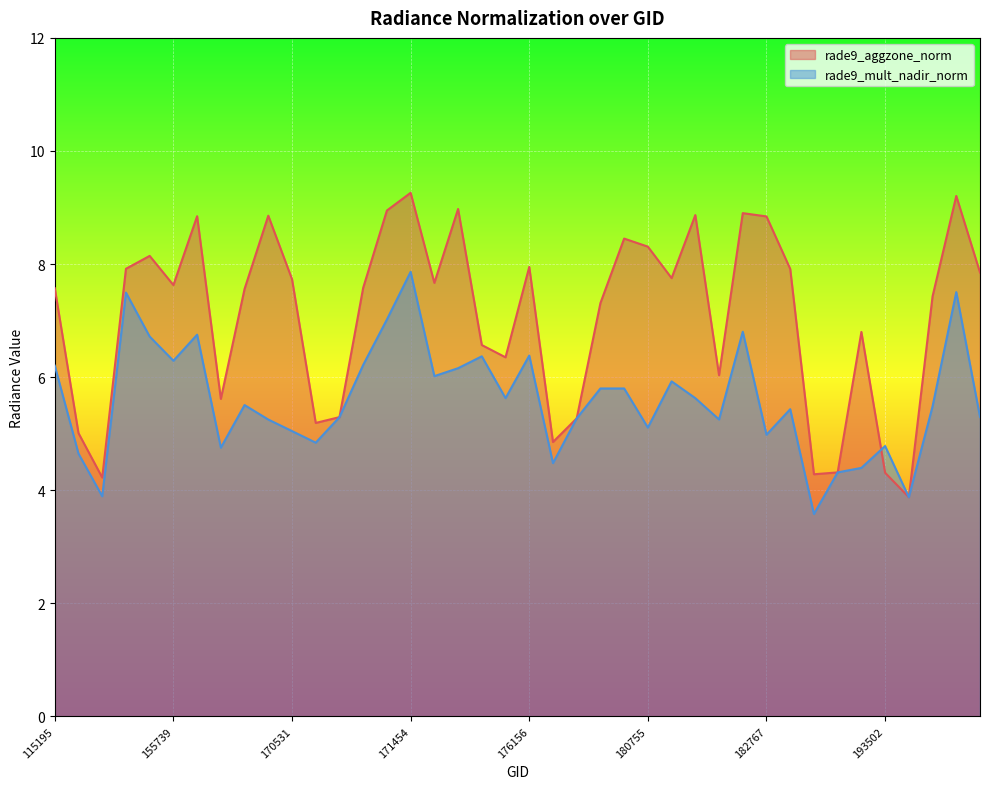

Reading left to right, list all the values displayed in this chart.

rade9_aggzone_norm: 7.6	5.0	4.2	7.9	8.1	7.6	8.8	5.6	7.6	8.9	7.7	5.2	5.3	7.6	8.9	9.3	7.7	9.0	6.6	6.4	8.0	4.9	5.3	7.3	8.5	8.3	7.8	8.9	6.0	8.9	8.8	7.9	4.3	4.3	6.8	4.3	3.9	7.4	9.2	7.9
rade9_mult_nadir_norm: 6.2	4.6	3.9	7.5	6.7	6.3	6.8	4.8	5.5	5.3	5.0	4.8	5.3	6.2	7.0	7.9	6.0	6.2	6.4	5.6	6.4	4.5	5.3	5.8	5.8	5.1	5.9	5.6	5.3	6.8	5.0	5.4	3.6	4.3	4.4	4.8	3.9	5.5	7.5	5.3